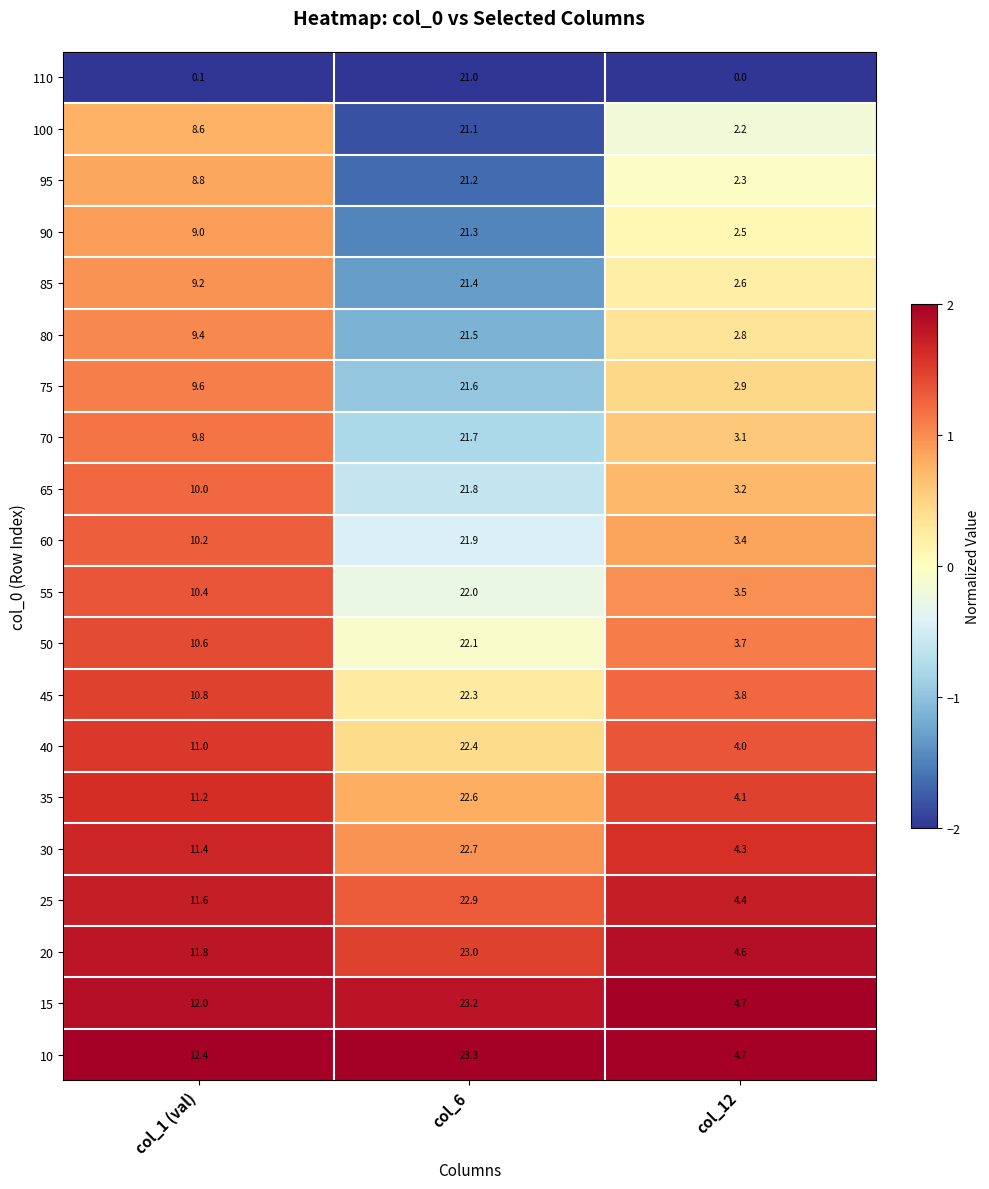

What is the maximum value shown in the chart?

23.3